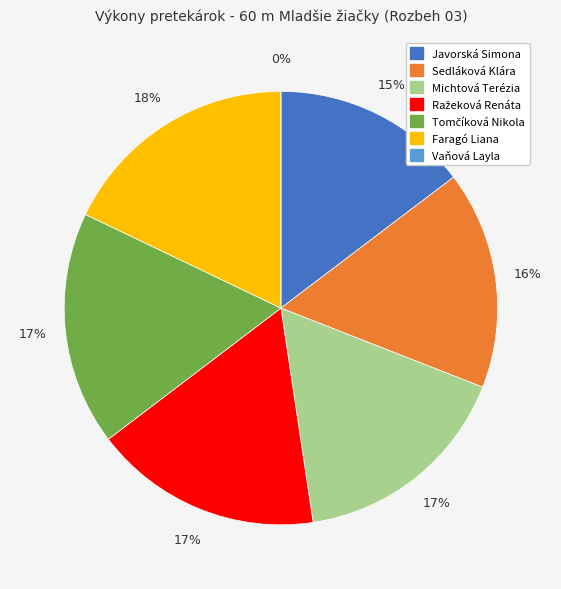

To the nearest percent, what is the difference between the largest and smallest slice percentages?

18%